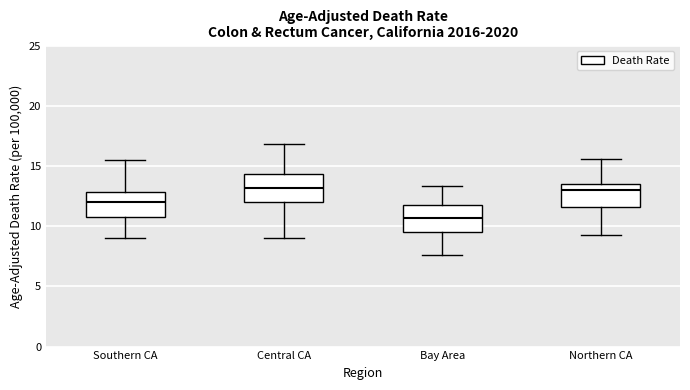

Reading left to right, read every box against the y-axis: the position of its median line, the range the box covers, and the ends of its whiskers. The values are not printed on the chart, so give them approximately, as read against the axis.

Southern CA: median 12.0, box 11.0 to 13.0, whiskers 9.0 to 15.5
Central CA: median 13.0, box 12.0 to 14.5, whiskers 9.0 to 17.0
Bay Area: median 10.5, box 9.5 to 11.5, whiskers 7.5 to 13.5
Northern CA: median 13.0, box 11.5 to 13.5, whiskers 9.5 to 15.5